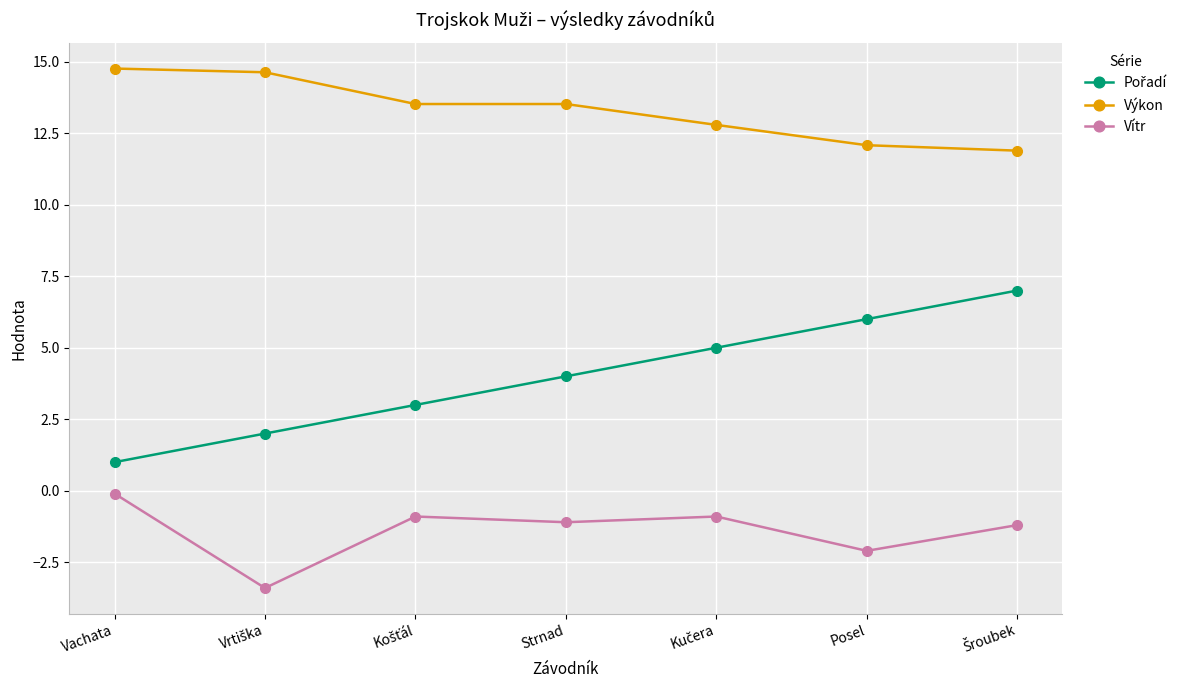

What is the minimum value shown in the chart?

-3.4